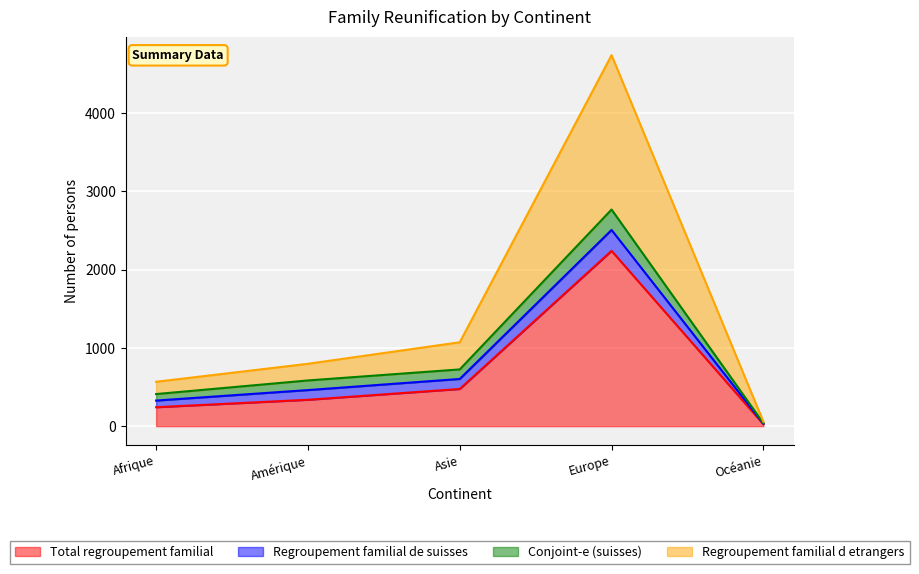

The Total regroupement familial series shows 337 at Amérique. True or false?

True